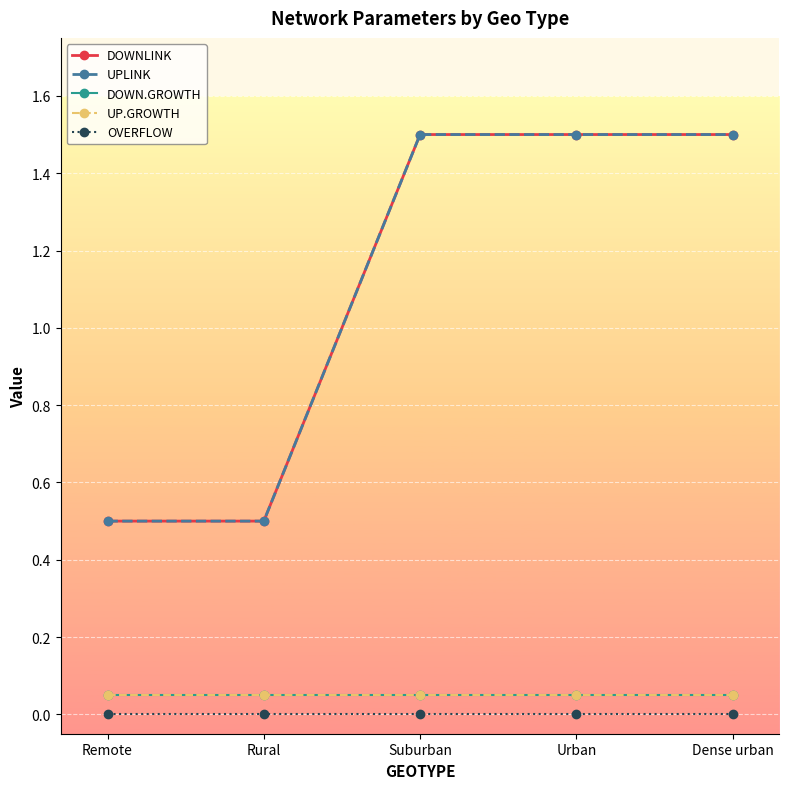

Does the chart have visible grid lines?

Yes